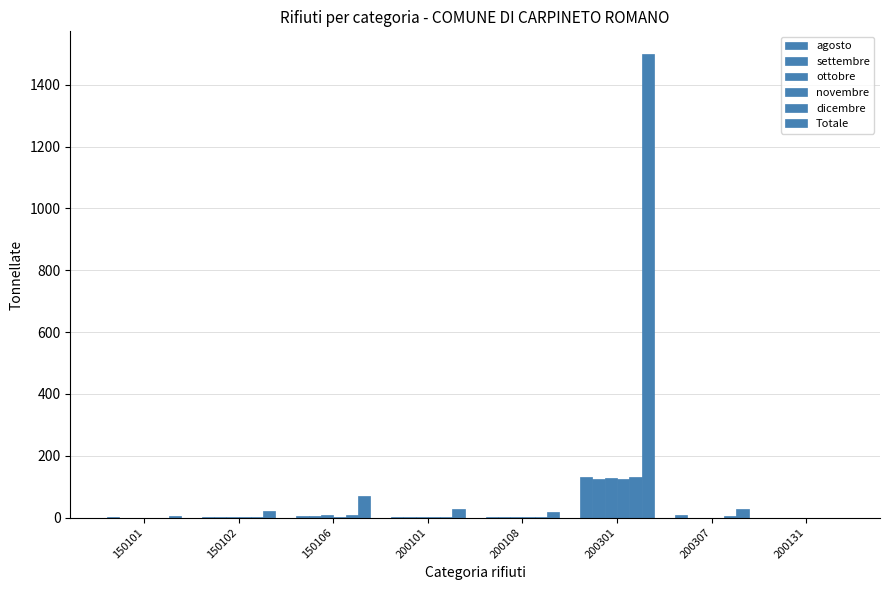

Is it true that novembre equals 48.0 at 150101?

False